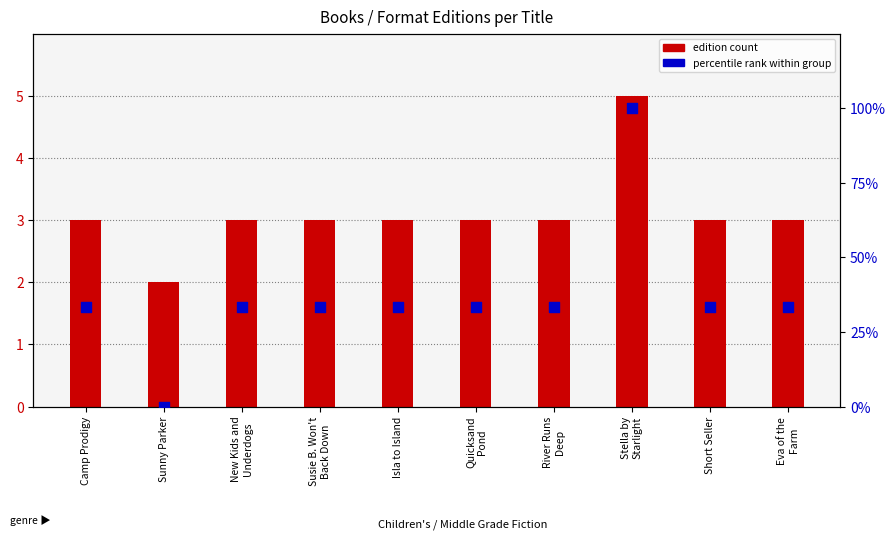

What are all the series names shown in the legend?

edition count, percentile rank within group